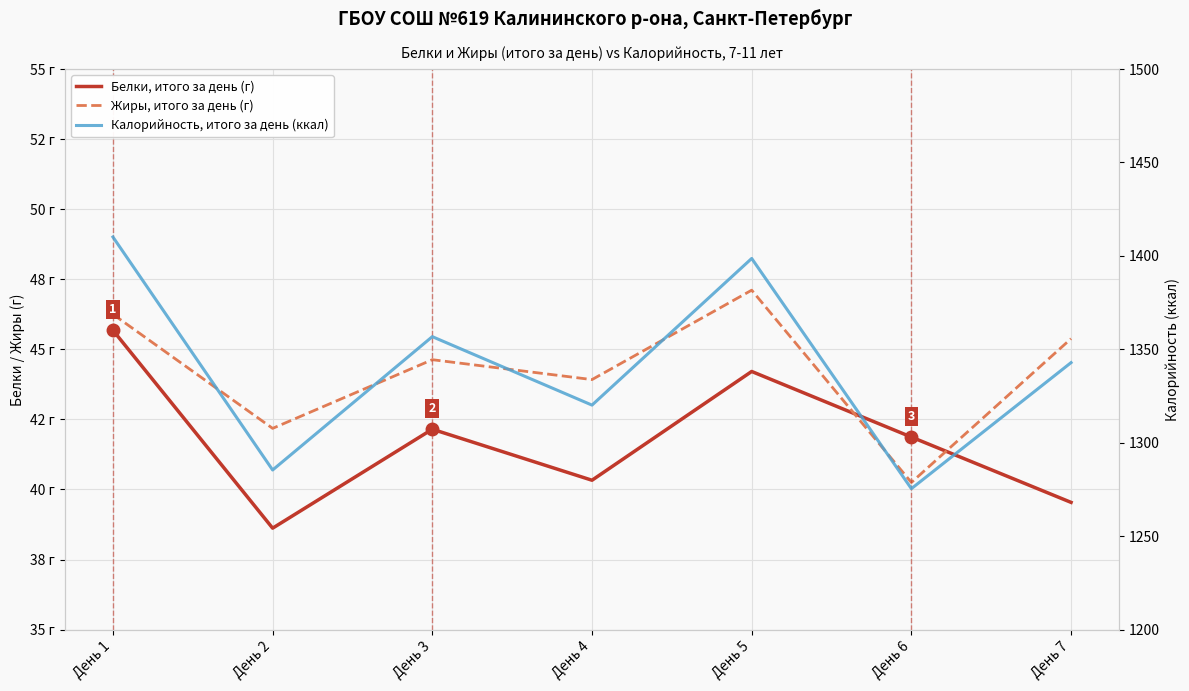

At День 7, list the series in order from smallest to largest.

Белки, итого за день (г), Жиры, итого за день (г), Калорийность, итого за день (ккал)